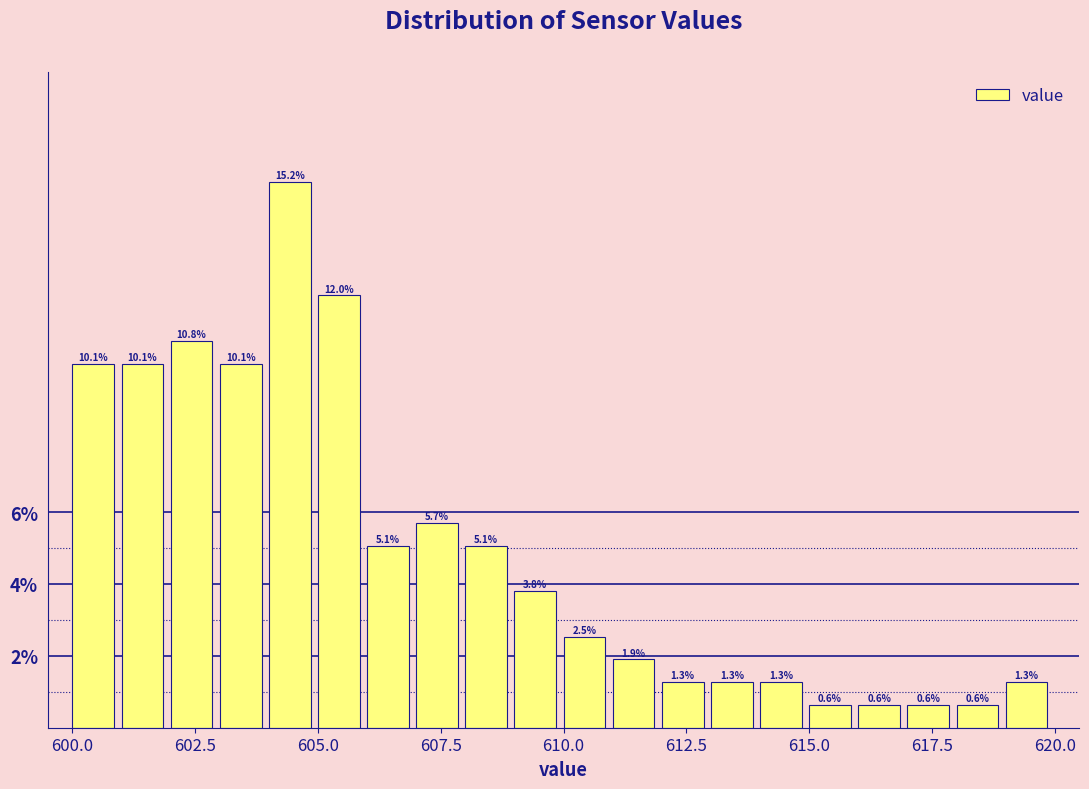

Read against the x-axis, roughly where is the centre of the tallest bar?

604.5